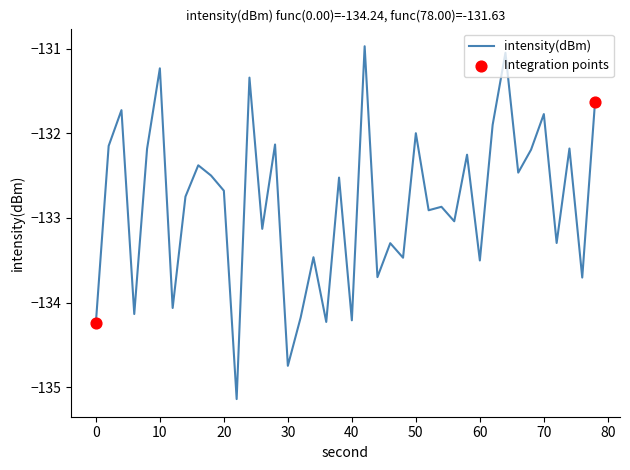

What is the smallest value displayed?

-135.1